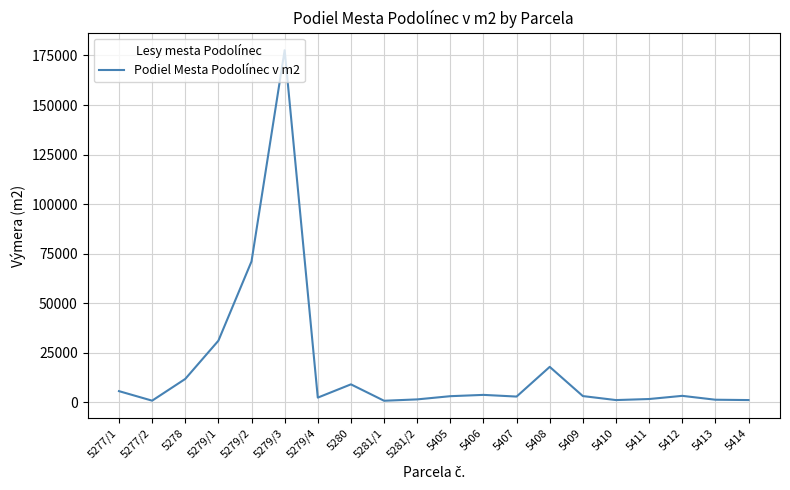

What is the change in value from 5280 to 5408?

+8817